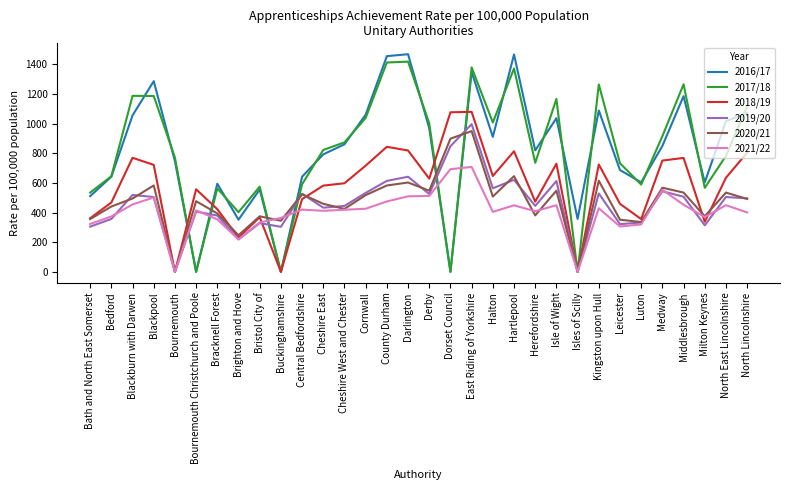

What is the difference between the second highest and second lowest values in the 2016/17 series?

1467